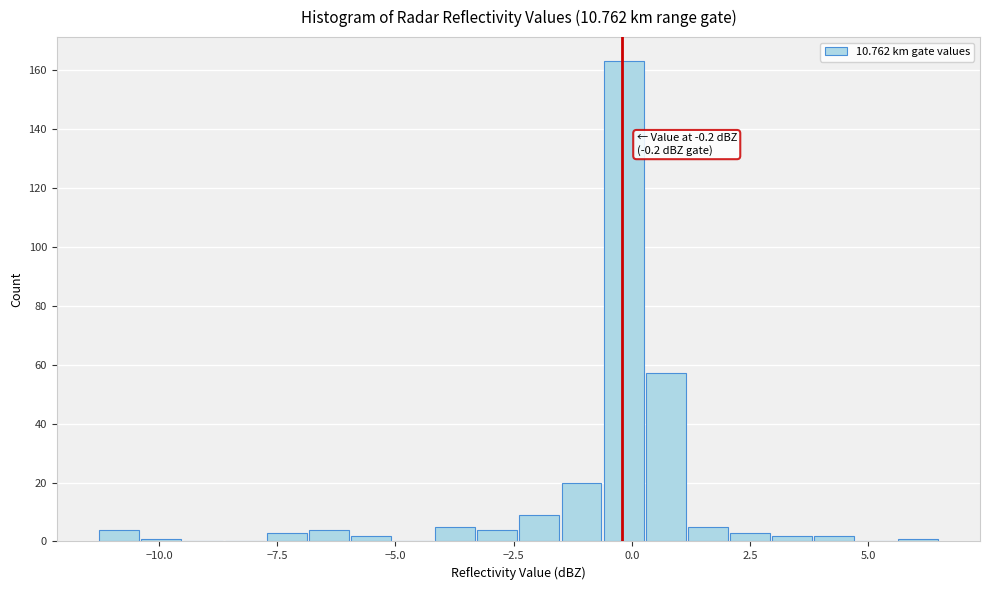

Read against the x-axis, roughly where is the centre of the tallest bar?

0.0